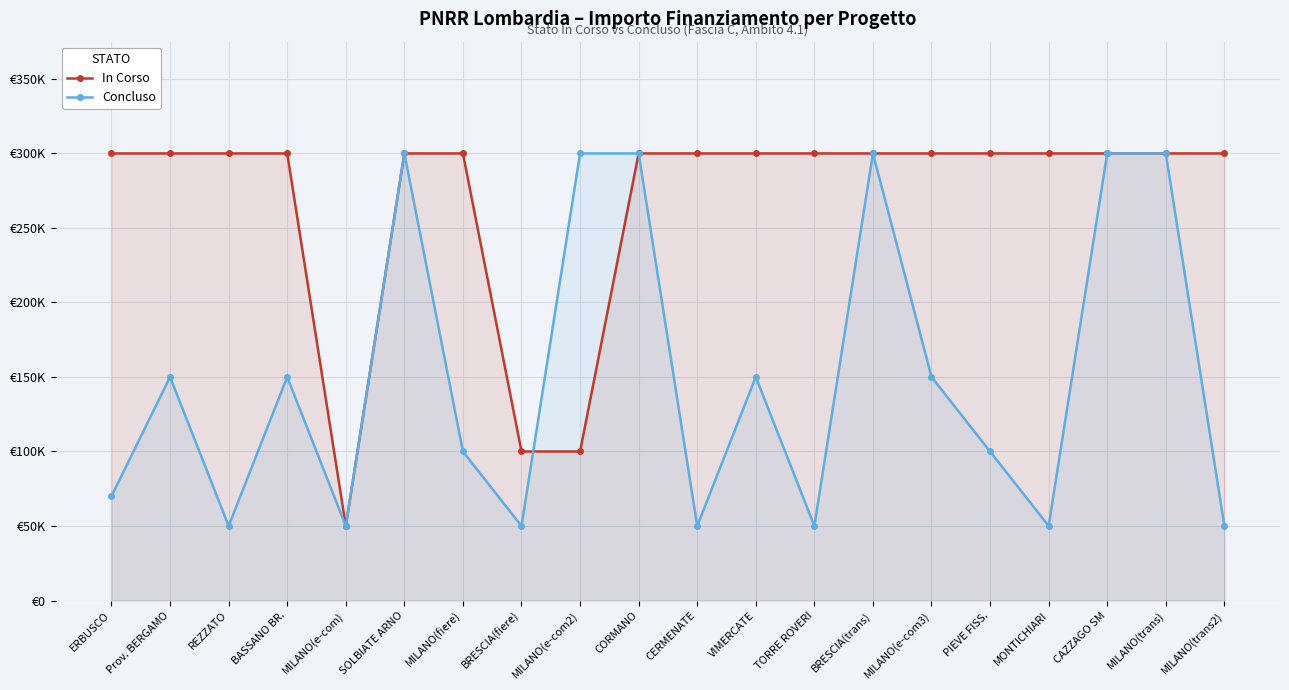

At which category is the sum across all series the highest?

SOLBIATE ARNO